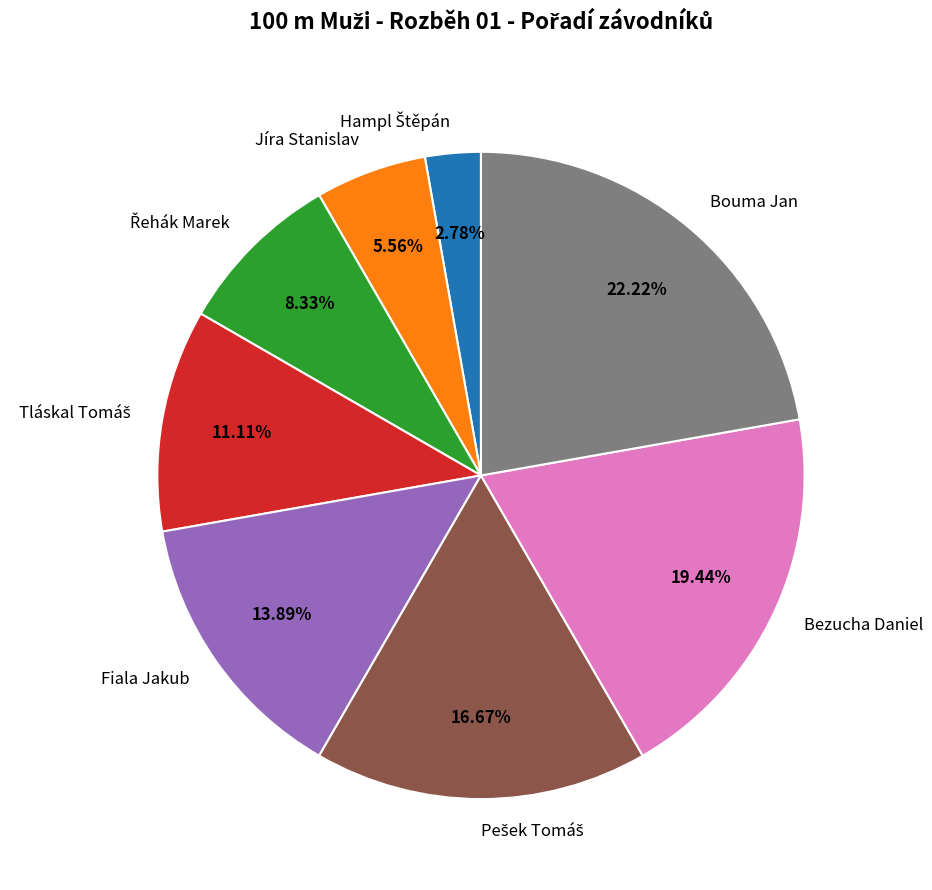

Which slice is the largest?

Bouma Jan